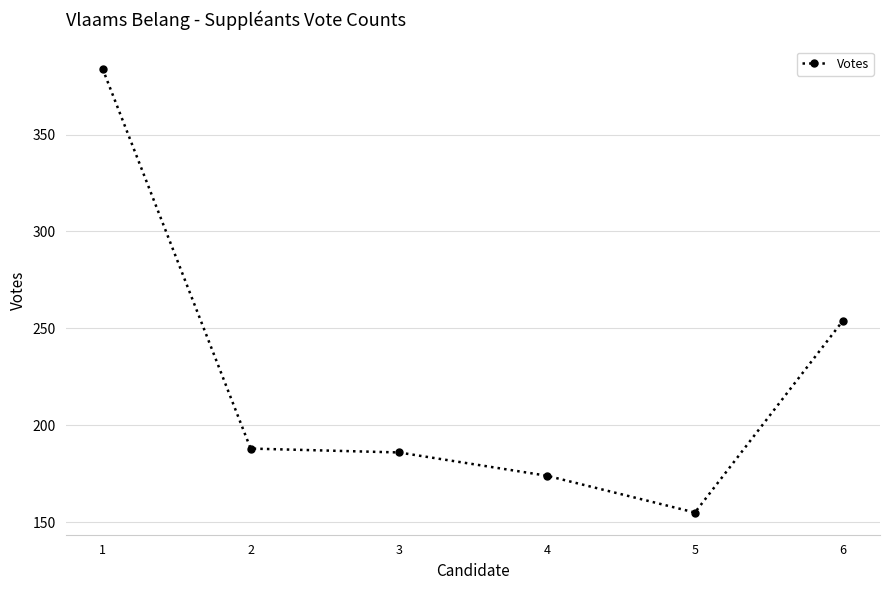

Which category has the highest value across all series?

1